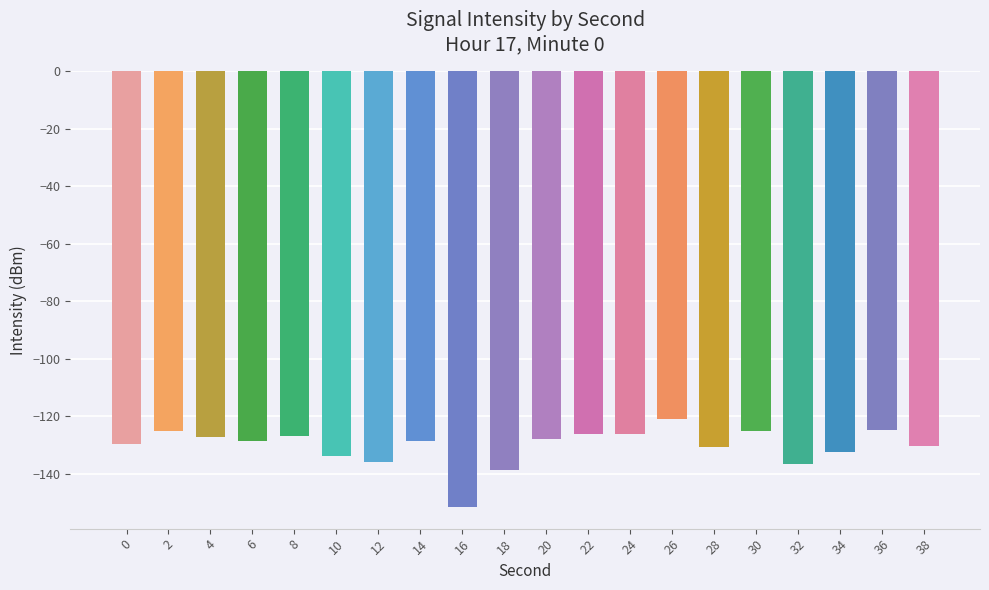

At which category does the chart reach its peak across all series?

26